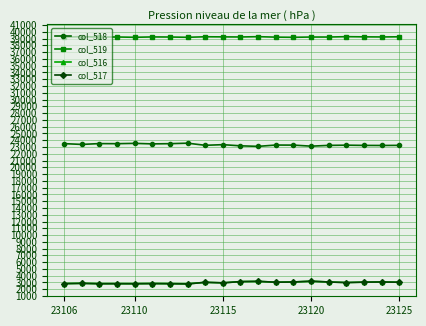

In col_516, how many points are higher than both neighbors (excluding endpoints)?

7